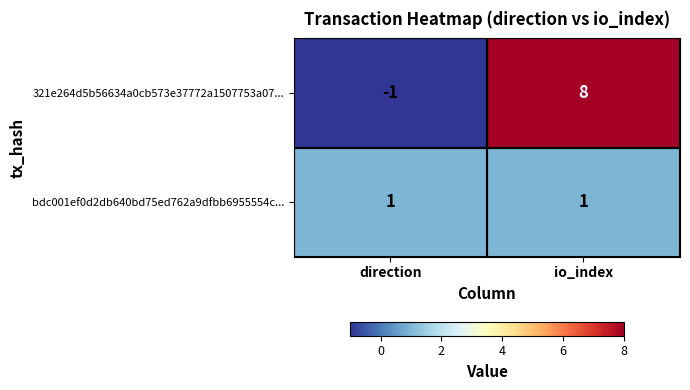

What is the average value of the 321e264d5b56634a0cb573e37772a1507753a07... series?

4